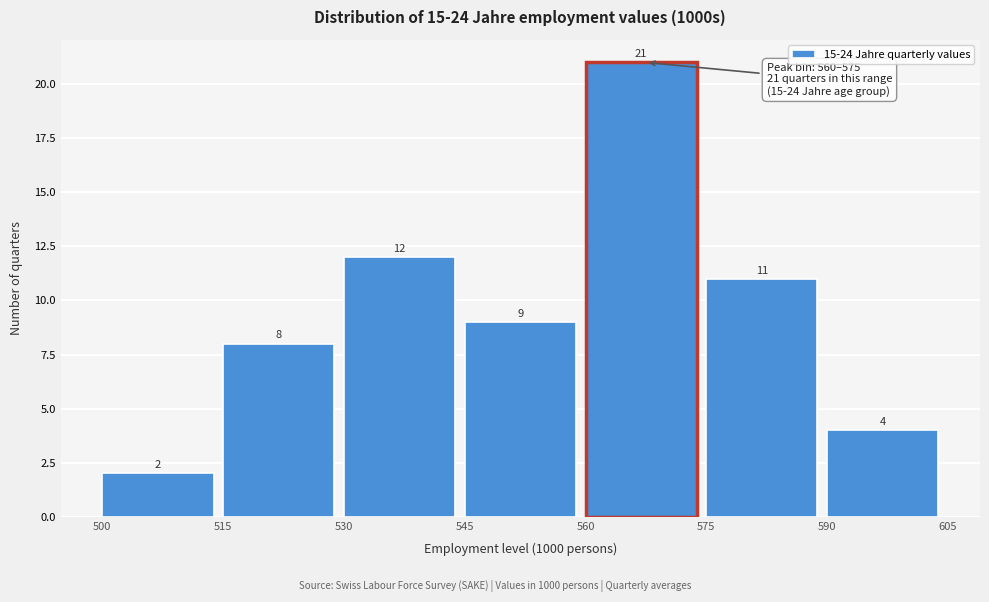

Which range on the x-axis has the tallest bar?

560 to 575